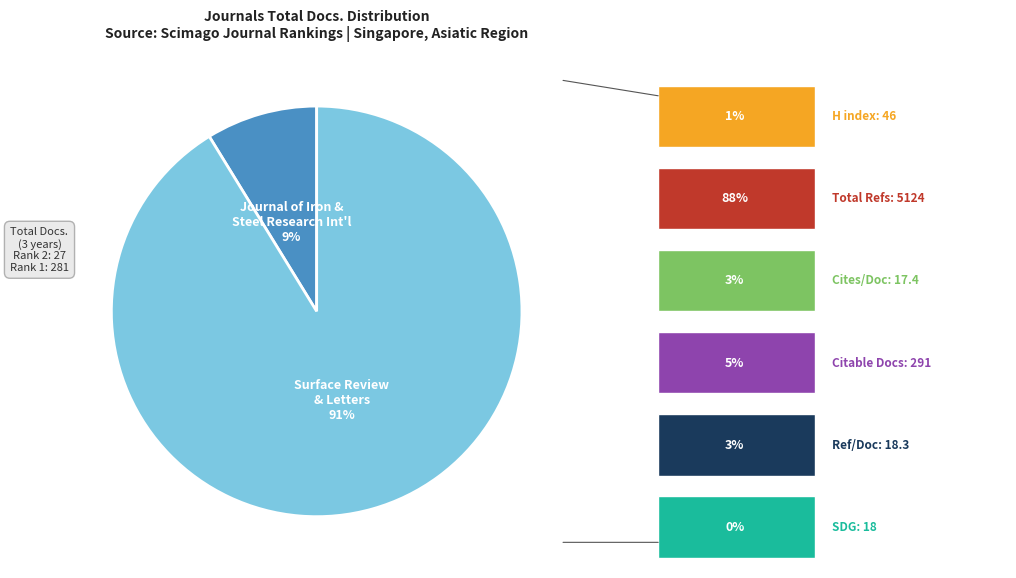

Is there a majority slice in this chart?

Yes